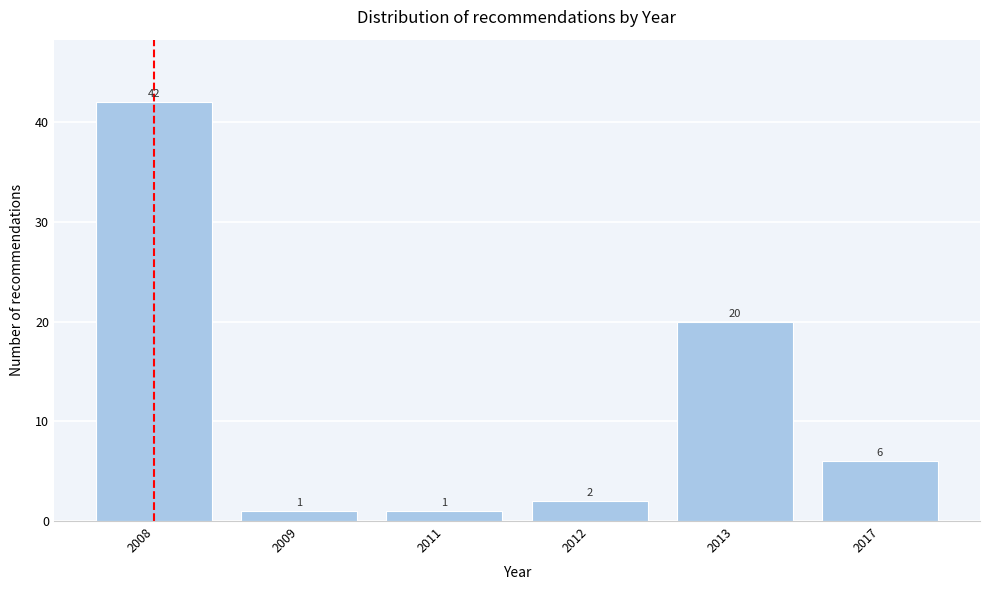

Reading left to right, extract all data points from this chart.

42	1	1	2	20	6